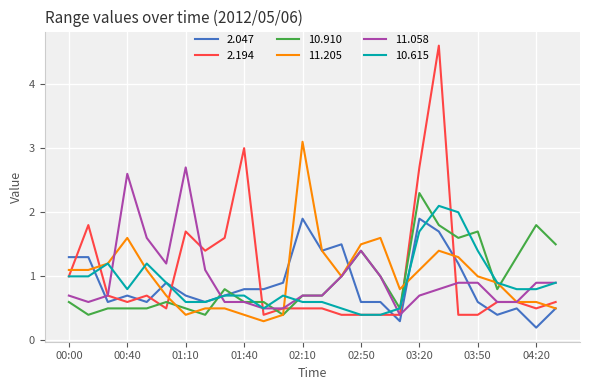

Which series has the widest spread of values?

2.194